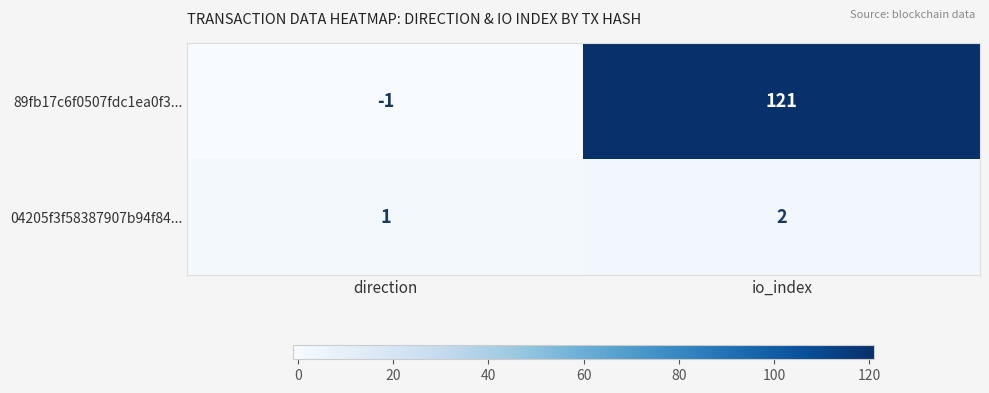

What is the average value of the 89fb17c6f0507fdc1ea0f3... series?

60